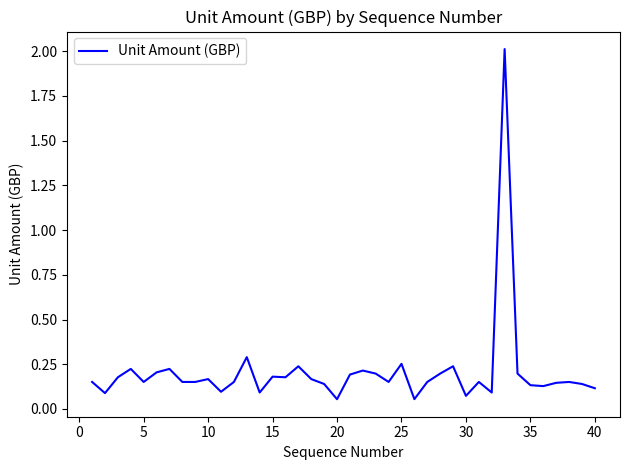

What is the difference between the maximum and minimum values?

2.0